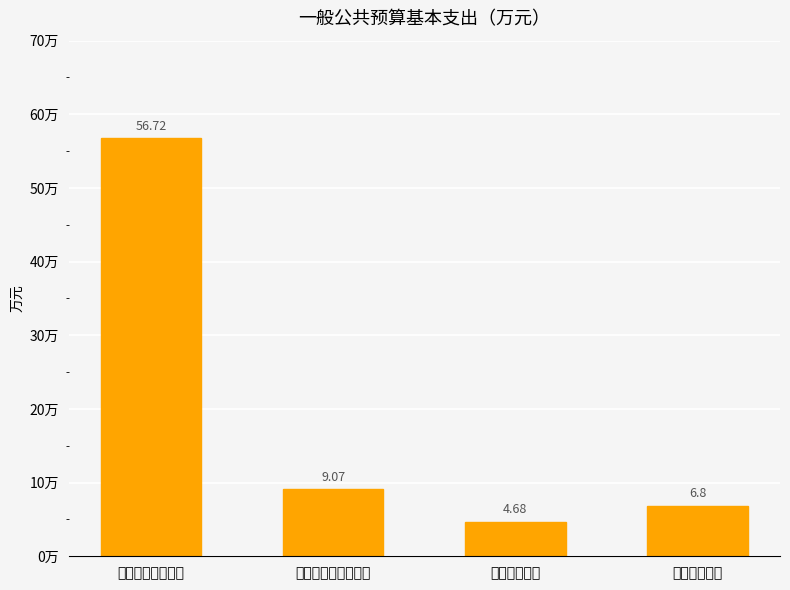

What is the difference between the maximum and minimum values?

52.0